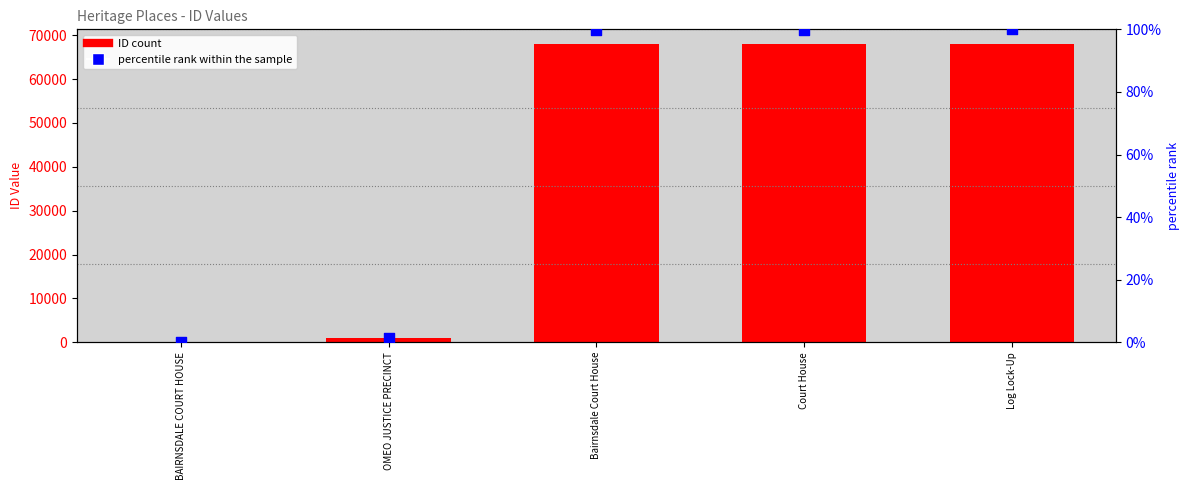

At how many categories does at least one series exceed 45477?

3